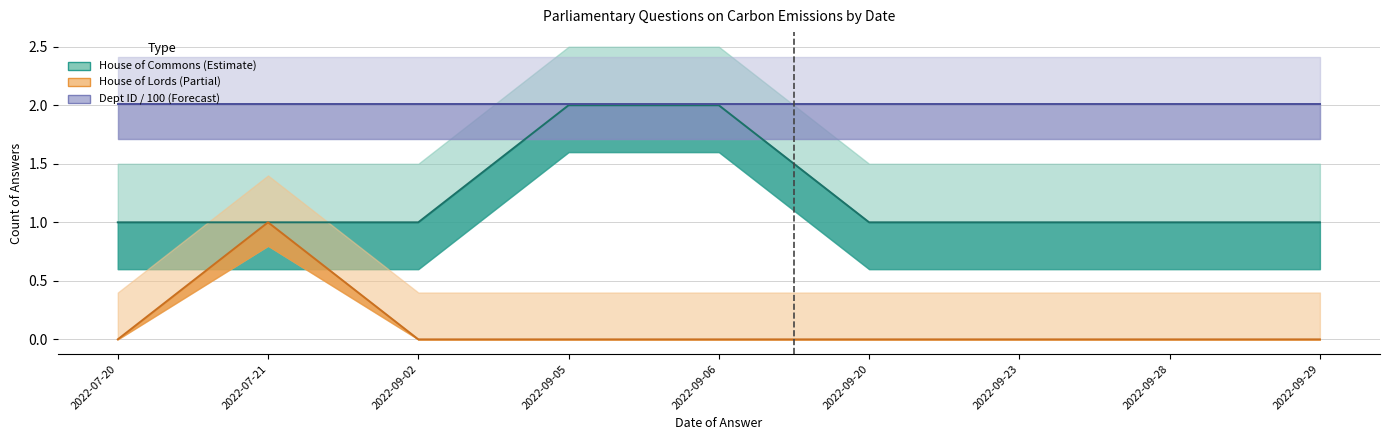

What is the label of the 7th point from the left?

2022-09-23